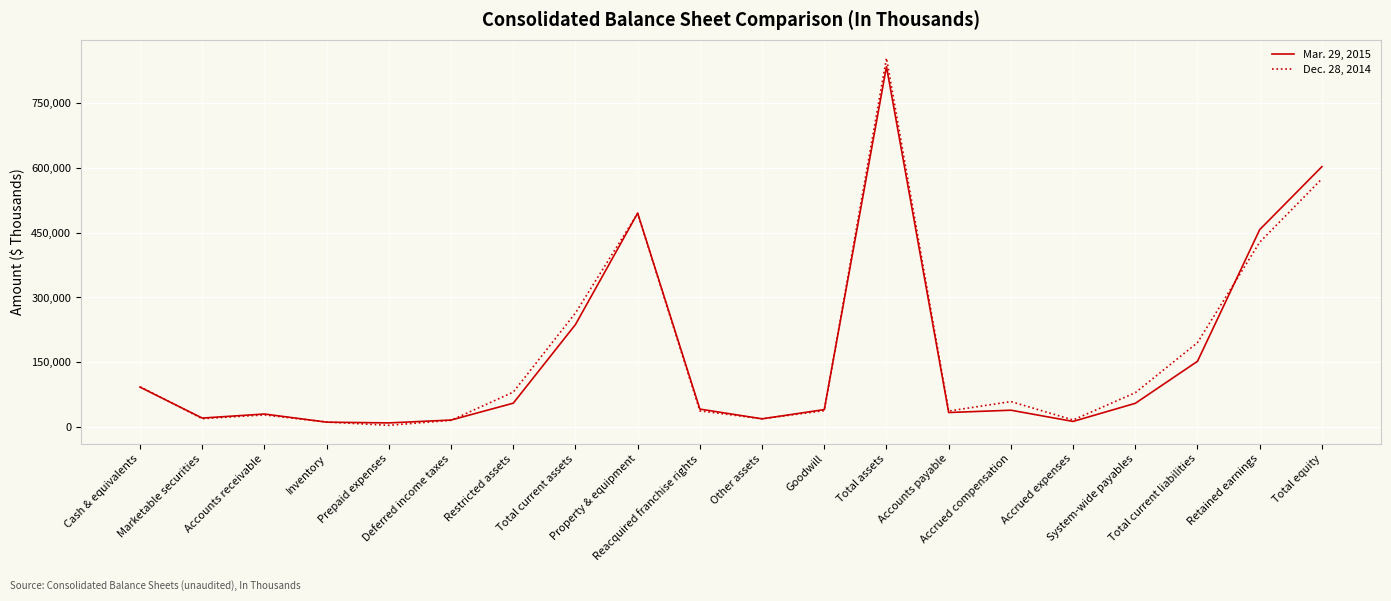

At which category does Dec. 28, 2014 reach its first local peak?

Accounts receivable